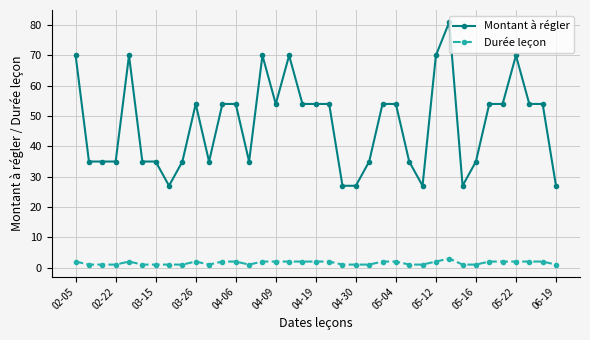

Which series has the largest total across all categories?

Montant à régler